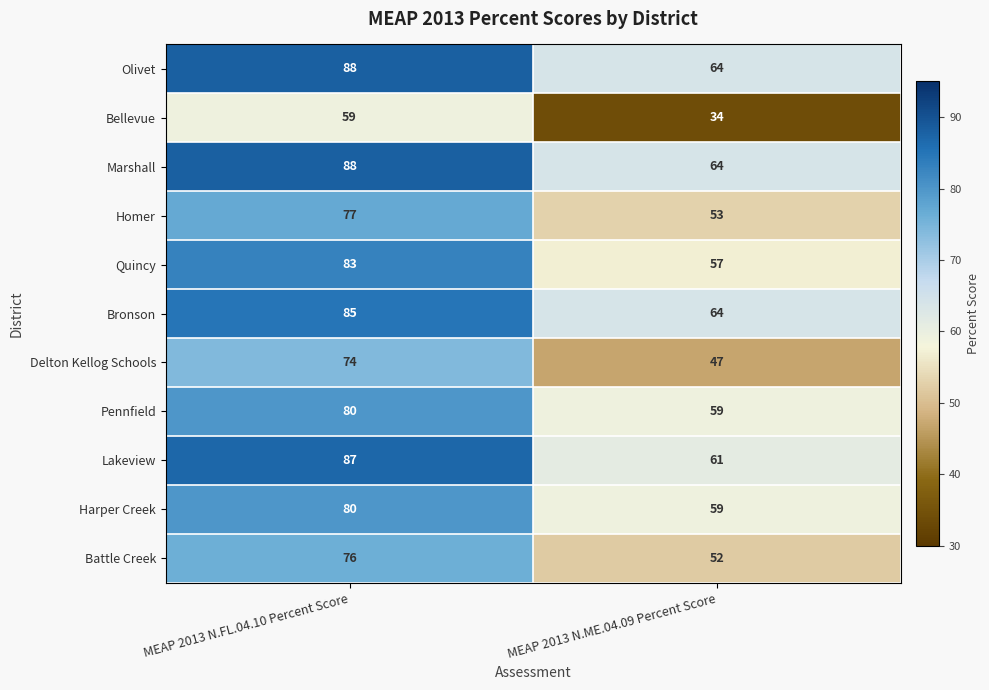

What is the total value across all series at MEAP 2013 N.ME.04.09 Percent Score?

614